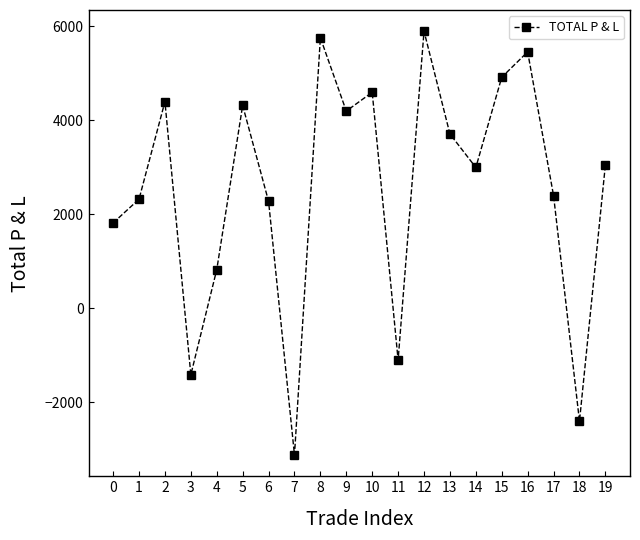

What is the change in value from 7 to 11?

+2020.0